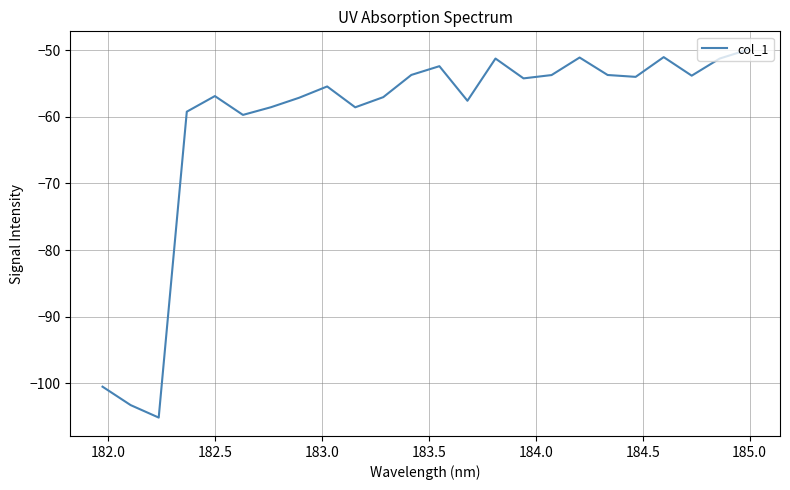

Does the chart display data point markers on the line(s)?

No